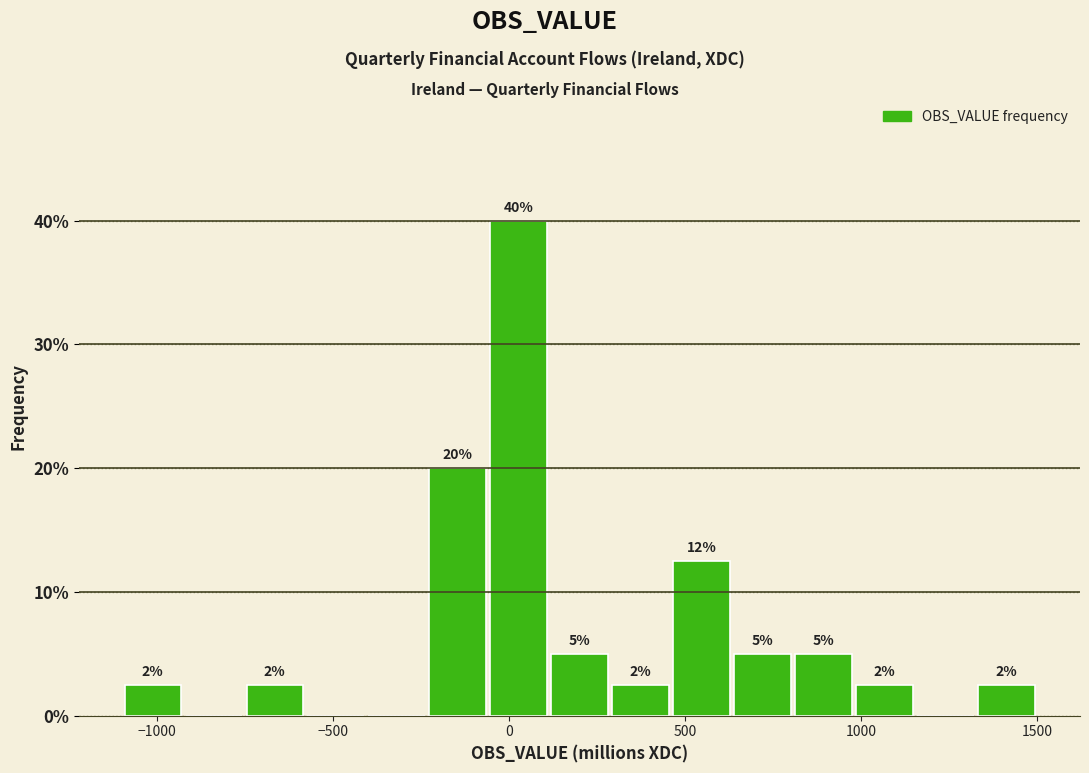

Around what value on the x-axis is the tallest bar? Give the approximate position of its centre, as read against the axis.

50